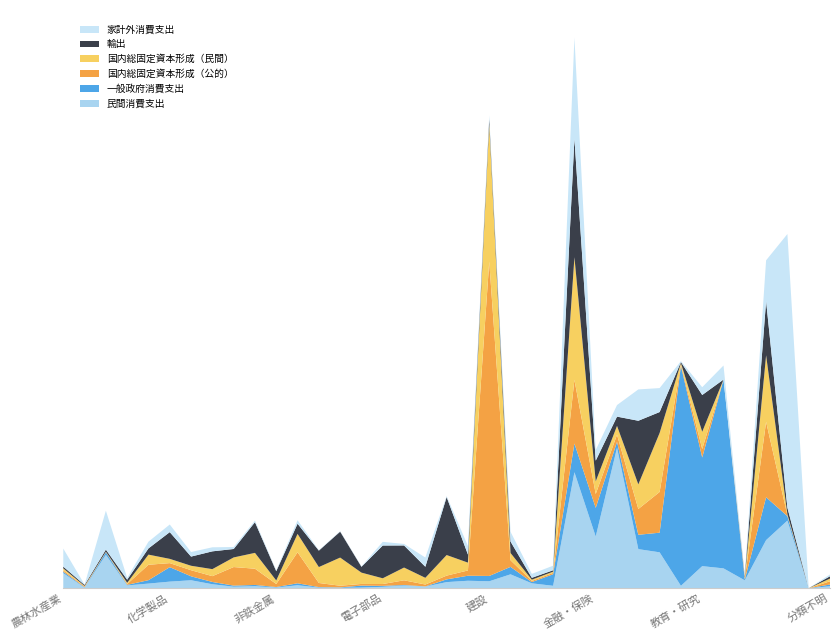

Reading right to left, extract all data points from this chart.

民間消費支出: 0.0	0.0	0.1	0.1	0.0	0.0	0.0	0.0	0.0	0.1	0.2	0.1	0.1	0.0	0.0	0.0	0.0	0.0	0.0	0.0	0.0	0.0	0.0	0.0	0.0	0.0	0.0	0.0	0.0	0.0	0.0	0.0	0.0	0.0	0.0	0.0	0.0
一般政府消費支出: 0.0	0.0	0.0	0.1	0.0	0.2	0.1	0.3	0.0	0.0	0.0	0.0	0.0	0.0	0.0	0.0	0.0	0.0	0.0	0.0	0.0	0.0	0.0	0.0	0.0	0.0	0.0	0.0	0.0	0.0	0.0	0.0	0.0	0.0	0.0	0.0	0.0
国内総固定資本形成（公的）: 0.0	0.0	0.0	0.1	0.0	0.0	0.0	0.0	0.1	0.0	0.0	0.0	0.1	0.0	0.0	0.0	0.4	0.0	0.0	0.0	0.0	0.0	0.0	0.0	0.0	0.0	0.0	0.0	0.0	0.0	0.0	0.0	0.0	0.0	0.0	0.0	0.0
国内総固定資本形成（民間）: 0.0	0.0	0.0	0.1	0.0	0.0	0.0	0.0	0.1	0.0	0.0	0.0	0.2	0.0	0.0	0.0	0.2	0.0	0.0	0.0	0.0	0.0	0.0	0.0	0.0	0.0	0.0	0.0	0.0	0.0	0.0	0.0	0.0	0.0	0.0	0.0	0.0
輸出: 0.0	0.0	0.0	0.1	0.0	0.0	0.0	0.0	0.0	0.1	0.0	0.0	0.2	0.0	0.0	0.0	0.0	0.0	0.1	0.0	0.0	0.0	0.0	0.0	0.0	0.0	0.0	0.0	0.0	0.0	0.0	0.0	0.0	0.0	0.0	0.0	0.0
家計外消費支出: 0.0	0.0	0.4	0.1	0.0	0.0	0.0	0.0	0.0	0.0	0.0	0.0	0.1	0.0	0.0	0.0	0.0	0.0	0.0	0.0	0.0	0.0	0.0	0.0	0.0	0.0	0.0	0.0	0.0	0.0	0.0	0.0	0.0	0.0	0.0	0.0	0.0